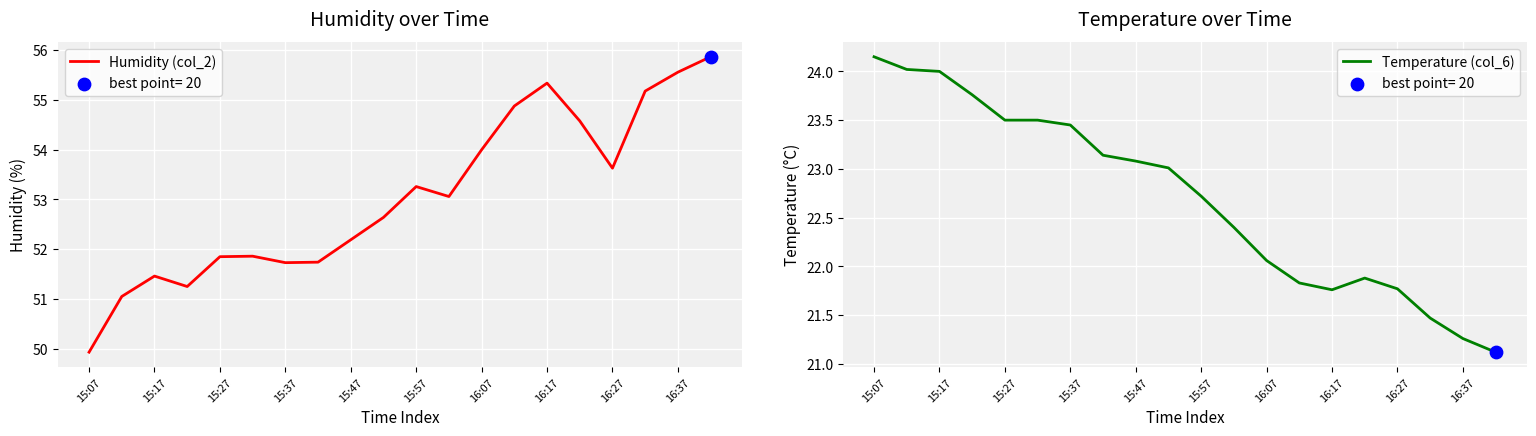

Is the value of Humidity (col_2) at 12 greater than the value of Temperature (col_6) at 17?

Yes